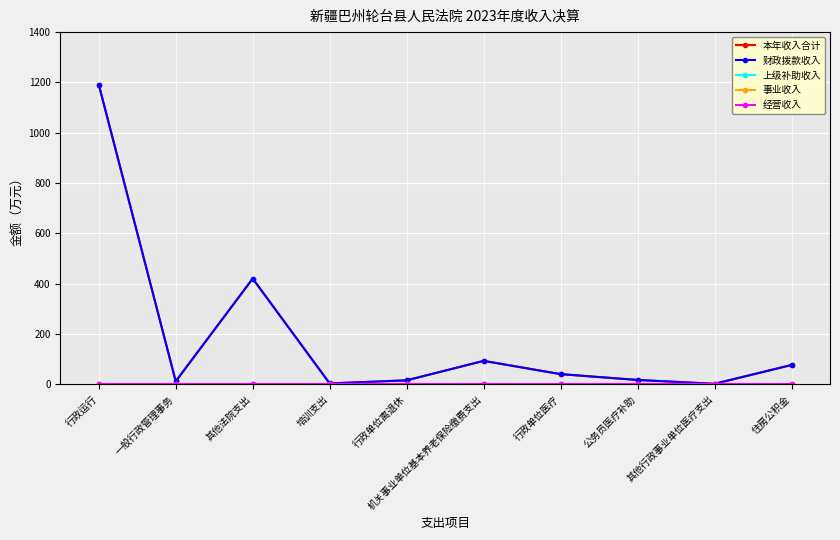

At which category does 本年收入合计 reach its first local valley?

一般行政管理事务